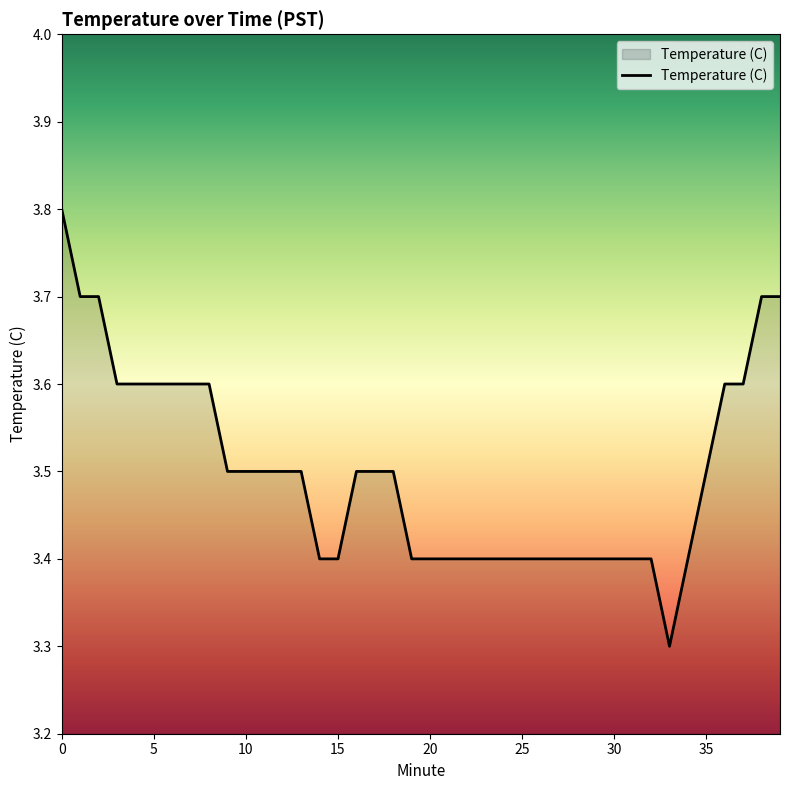

What is the minimum value shown in the chart?

3.3